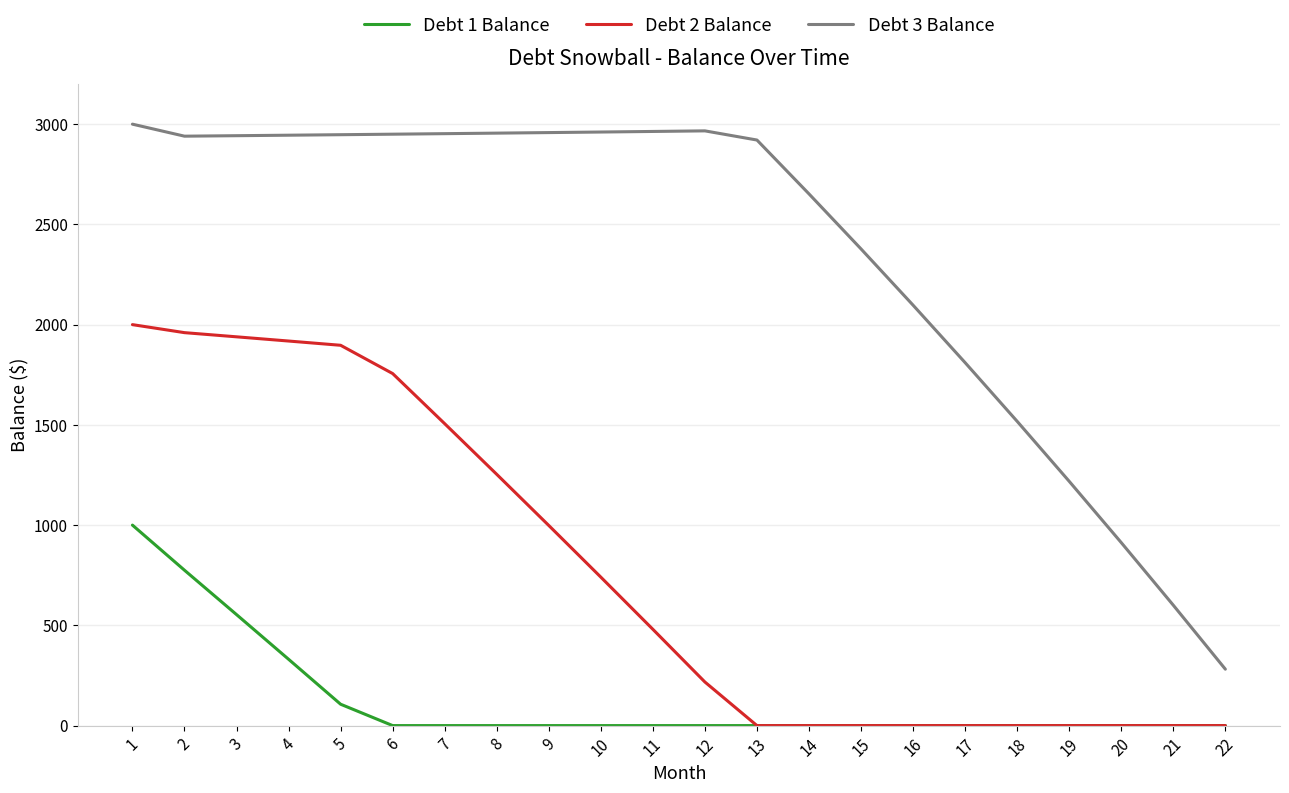

List the series in order of their peak value, lowest first.

Debt 1 Balance, Debt 2 Balance, Debt 3 Balance